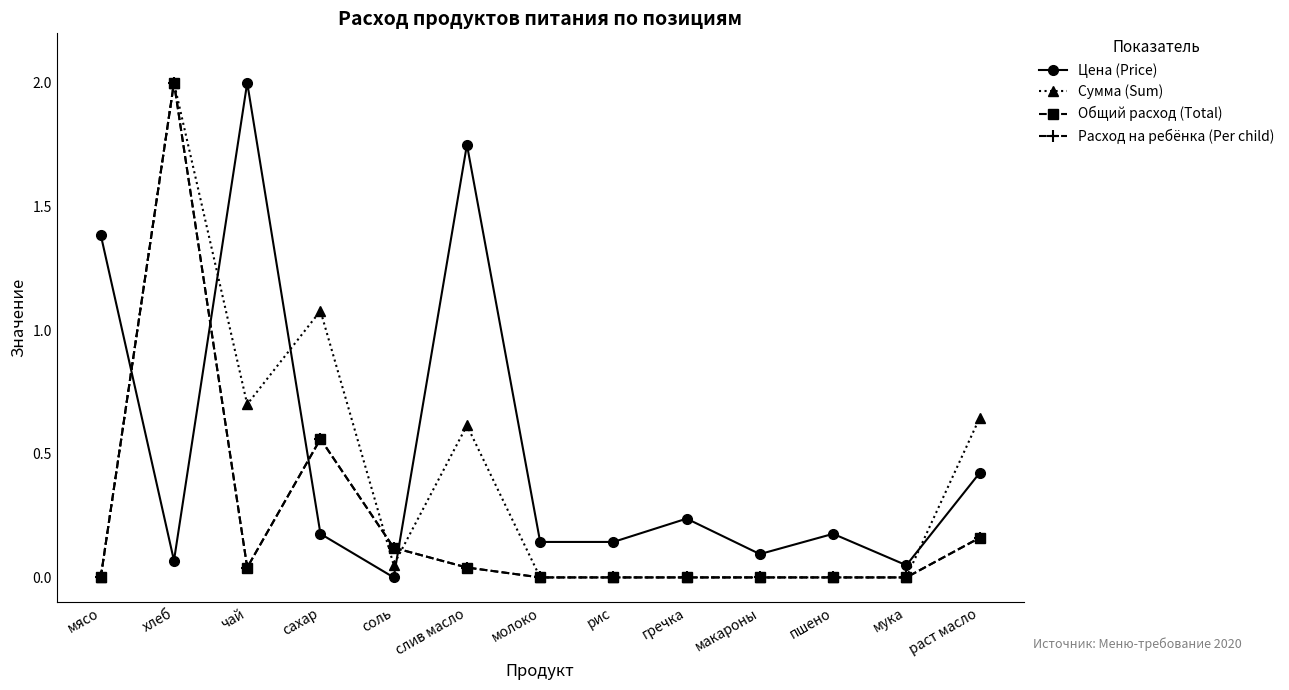

The Расход на ребёнка (Per child) series shows 0.0 at мясо. True or false?

True